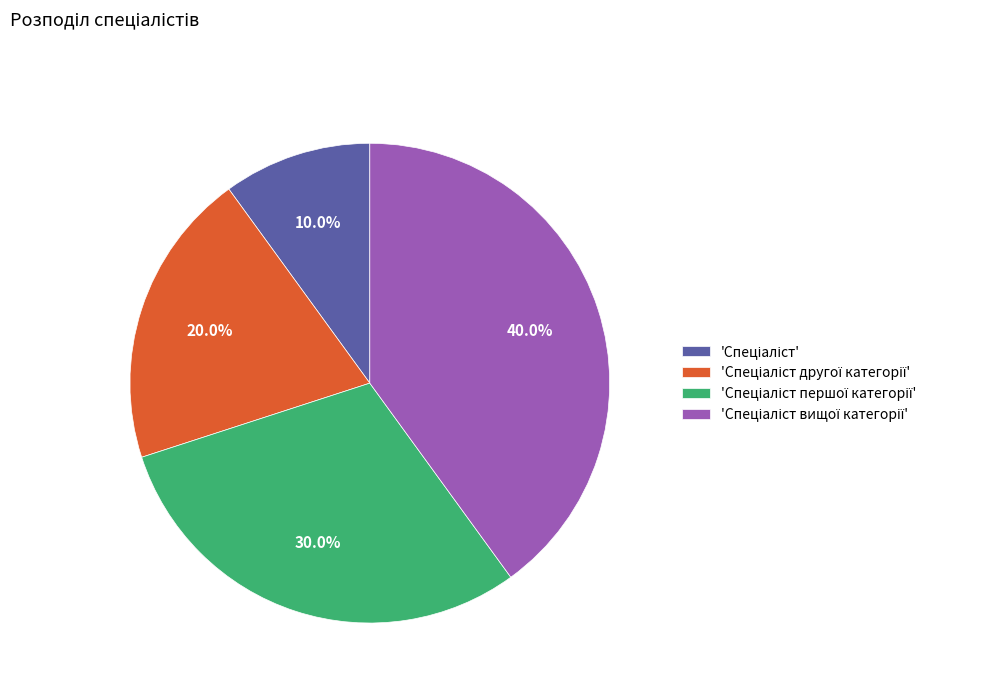

Is there any slice that represents more than half of the pie?

No